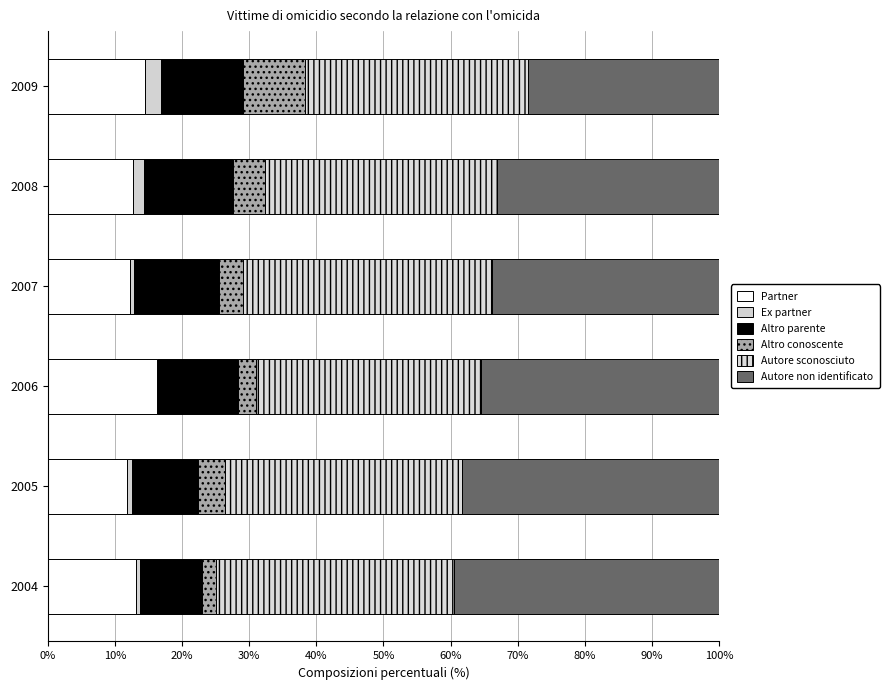

Count the number of categories in the chart.

6